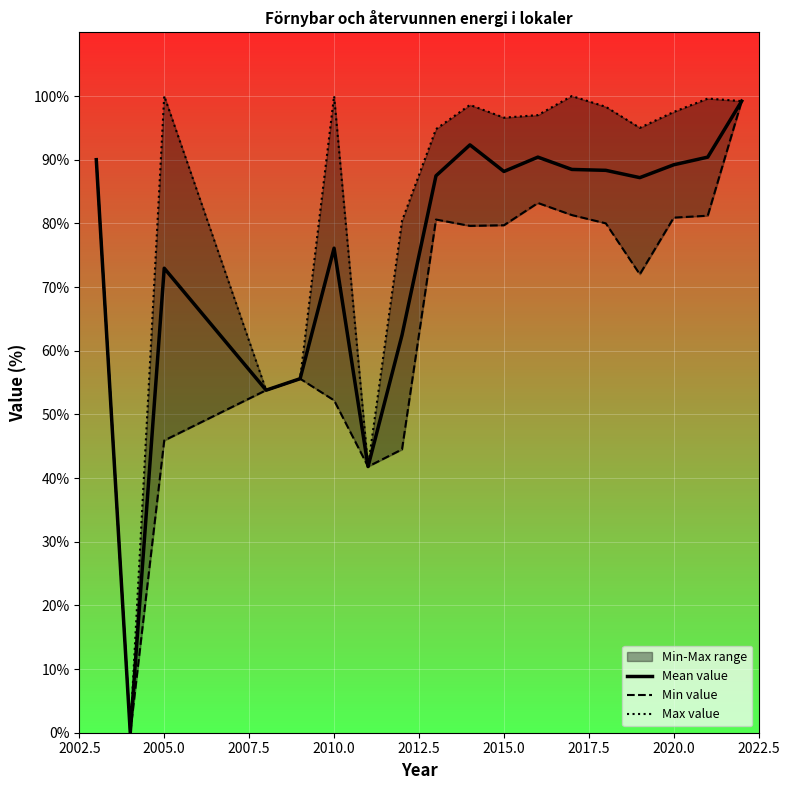

The value of Mean value at 2020.0 is 89.2. True or false?

True